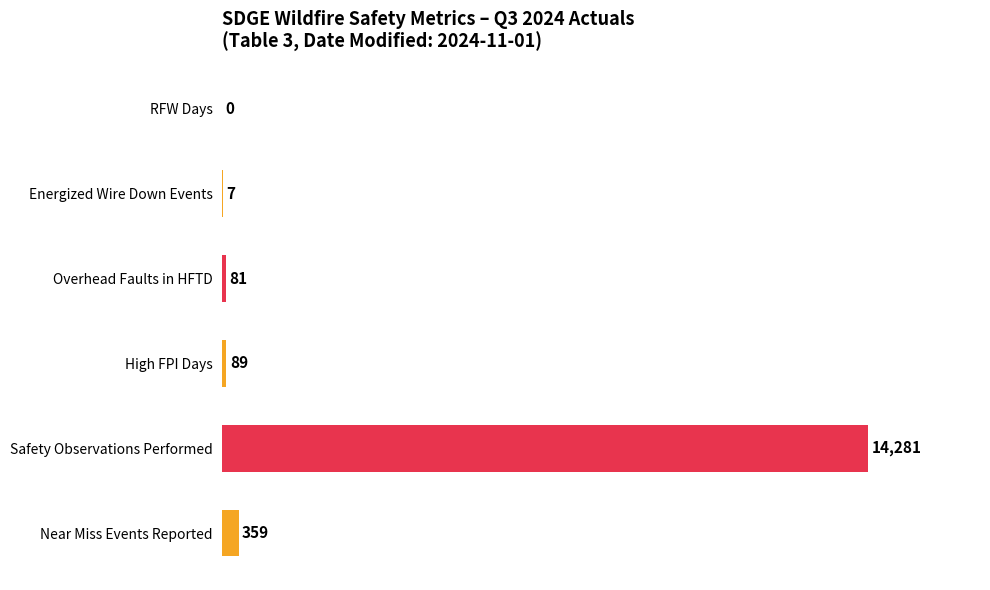

Are the bars horizontal?

Yes